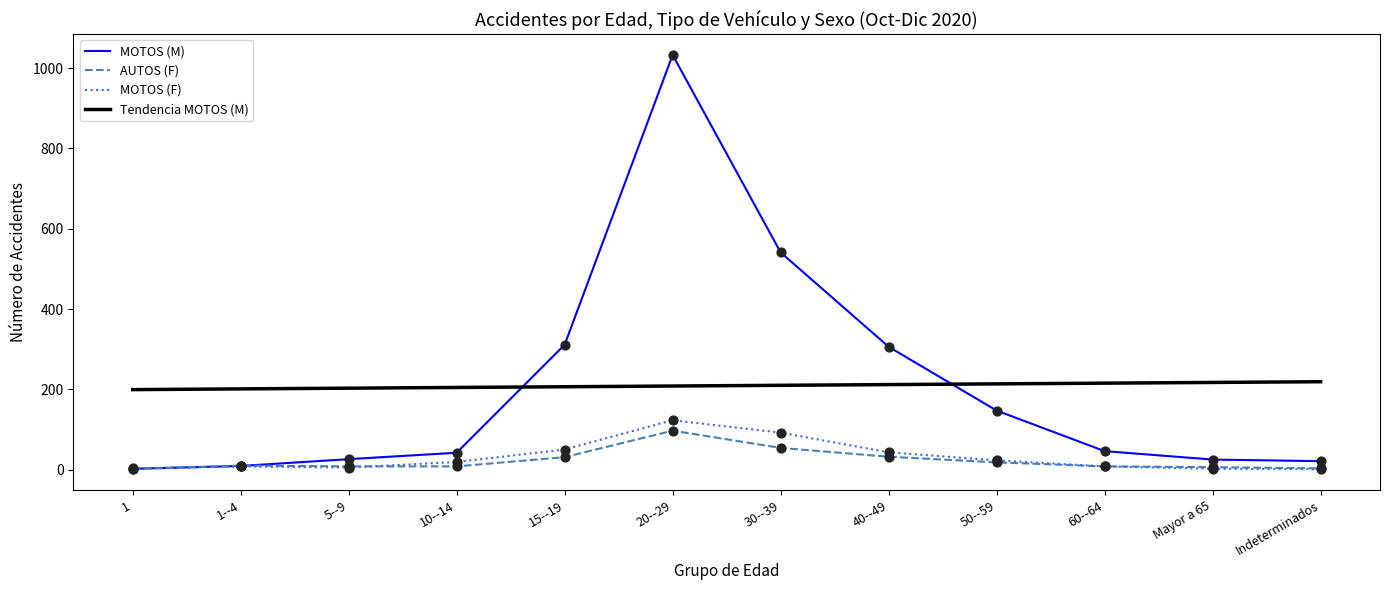

Which series has the widest spread of values?

MOTOS (M)